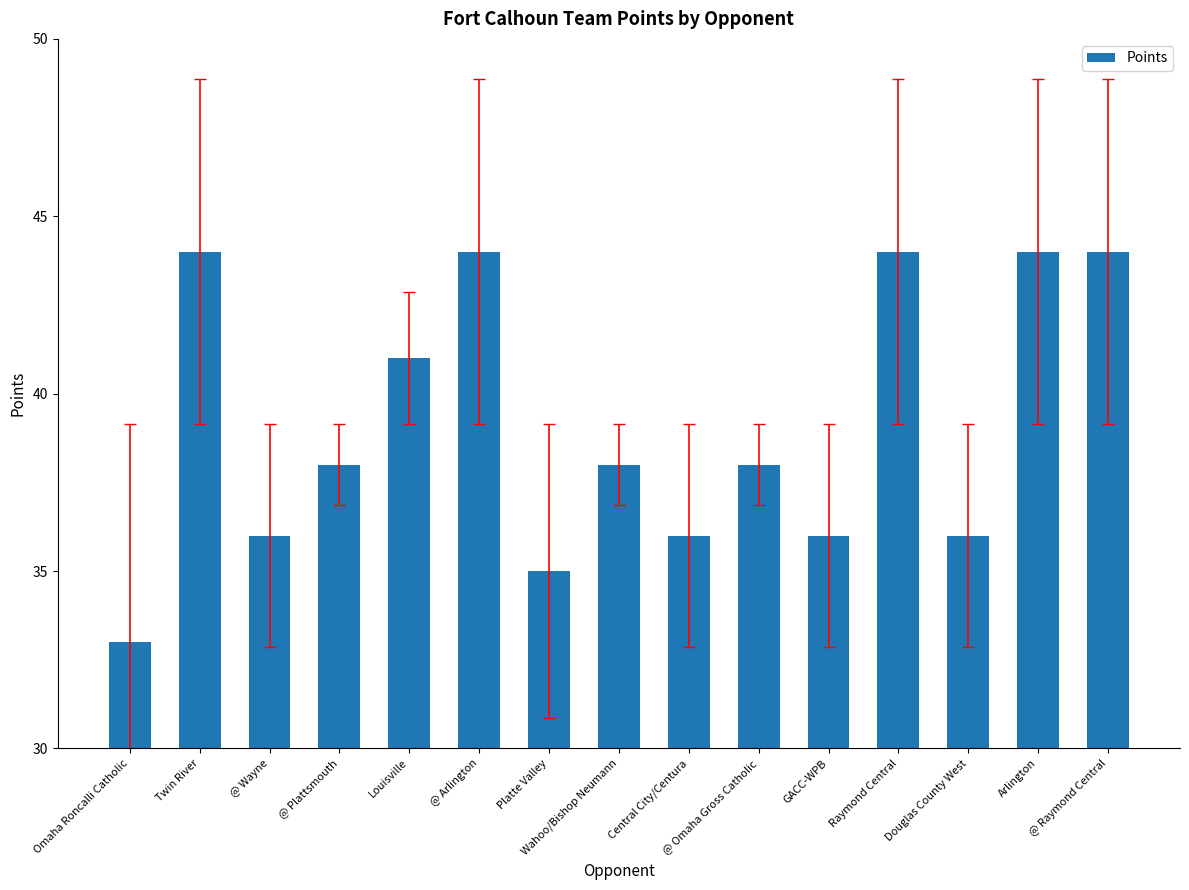

Reading left to right, transcribe all the data shown in this chart.

Omaha Roncalli Catholic=33	Twin River=44	@ Wayne=36	@ Plattsmouth=38	Louisville=41	@ Arlington=44	Platte Valley=35	Wahoo/Bishop Neumann=38	Central City/Centura=36	@ Omaha Gross Catholic=38	GACC-WPB=36	Raymond Central=44	Douglas County West=36	Arlington=44	@ Raymond Central=44